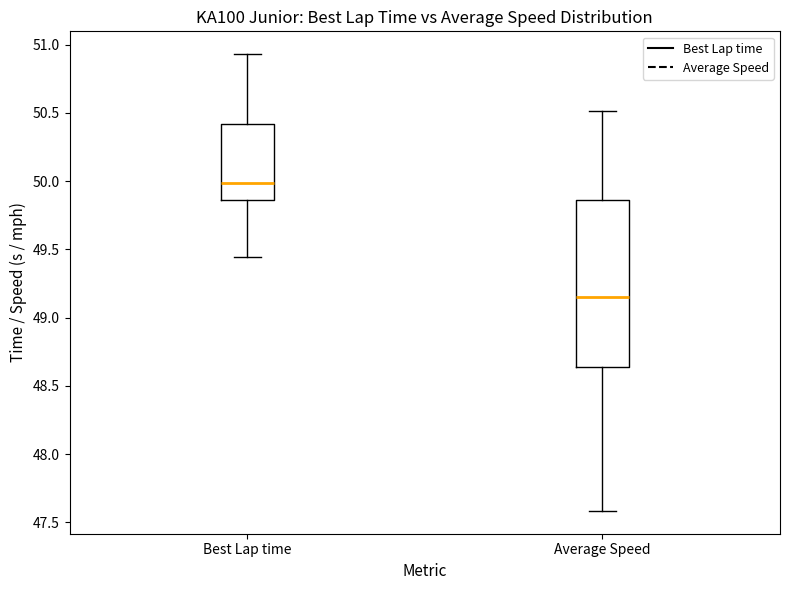

Which box is the tallest, from its lower edge to its upper edge?

Average Speed